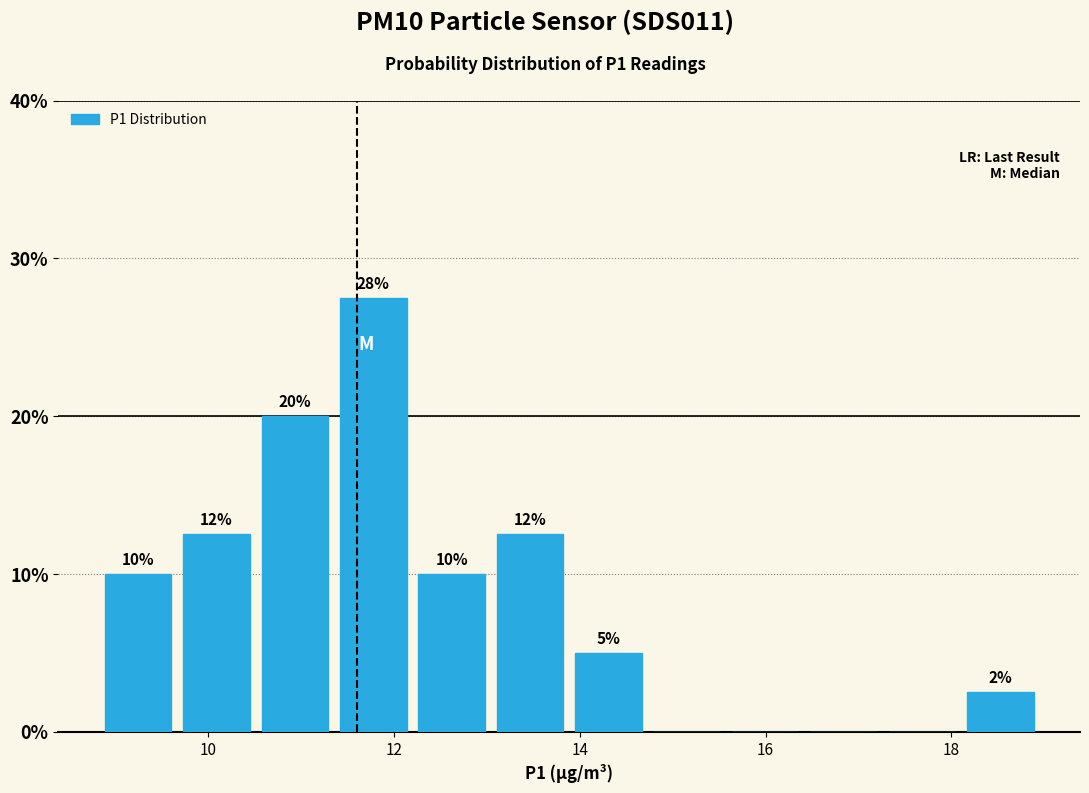

Which range on the x-axis has the tallest bar?

11.4 to 12.2